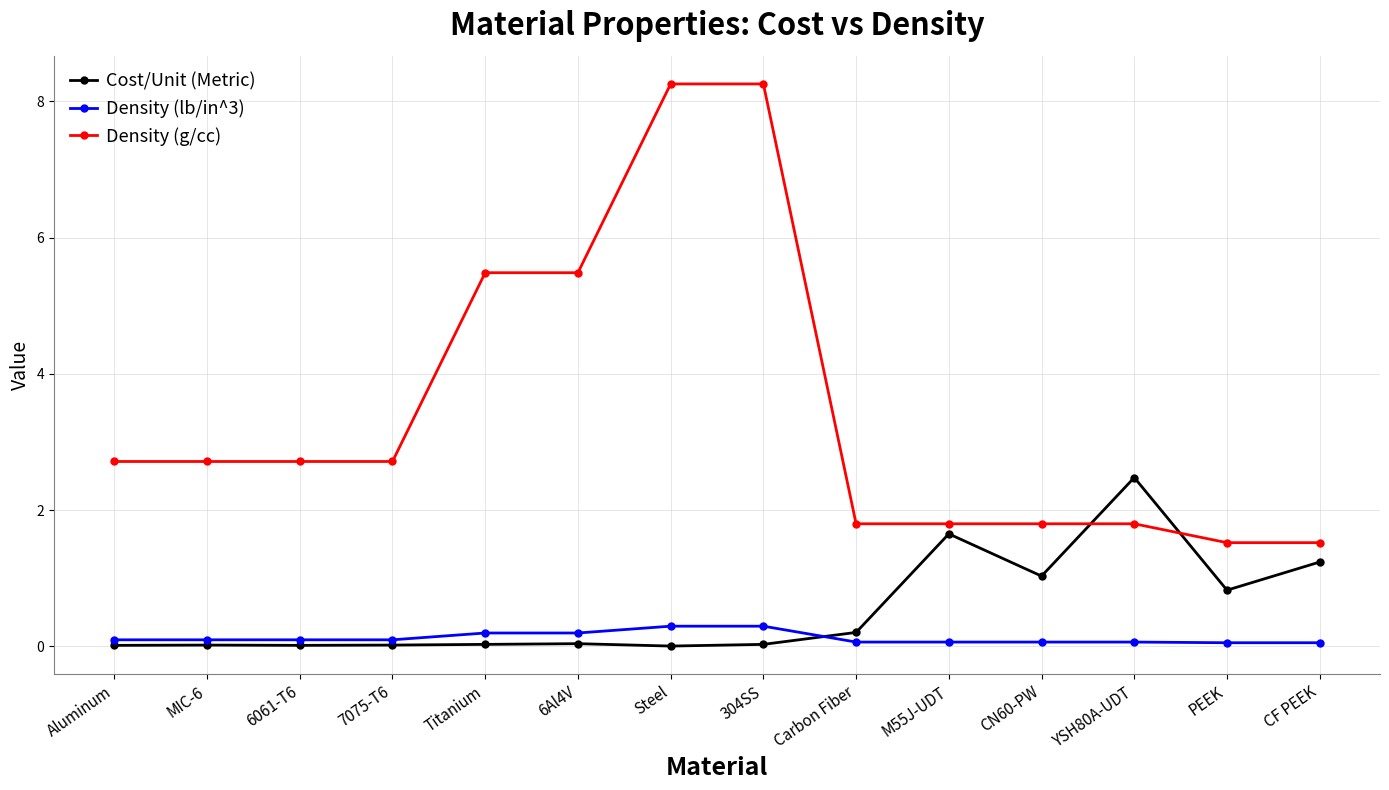

What is the value of the Density (g/cc) point at the 11th from the left?

1.8